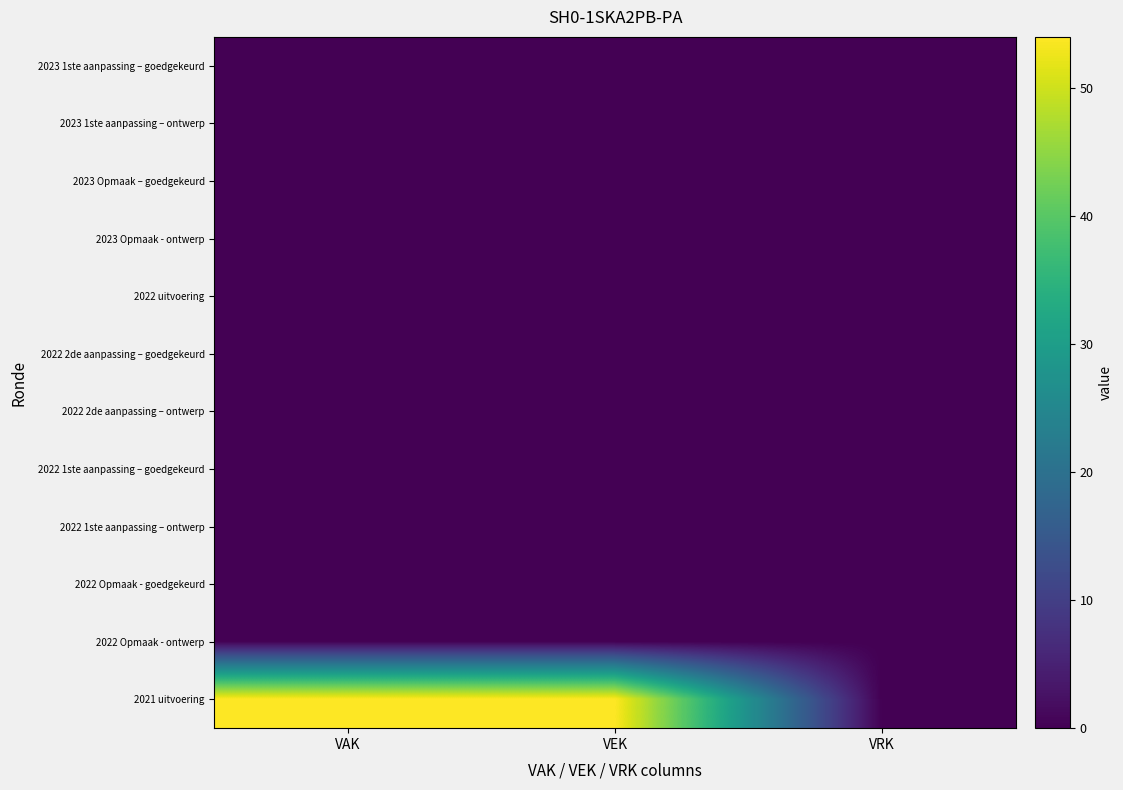

Reading left to right, what are all the values shown in this chart?

2023 1ste aanpassing – goedgekeurd: VAK=0	VEK=0	VRK=0
2023 1ste aanpassing – ontwerp: VAK=0	VEK=0	VRK=0
2023 Opmaak – goedgekeurd: VAK=0	VEK=0	VRK=0
2023 Opmaak - ontwerp: VAK=0	VEK=0	VRK=0
2022 uitvoering: VAK=0	VEK=0	VRK=0
2022 2de aanpassing – goedgekeurd: VAK=0	VEK=0	VRK=0
2022 2de aanpassing – ontwerp: VAK=0	VEK=0	VRK=0
2022 1ste aanpassing – goedgekeurd: VAK=0	VEK=0	VRK=0
2022 1ste aanpassing – ontwerp: VAK=0	VEK=0	VRK=0
2022 Opmaak - goedgekeurd: VAK=0	VEK=0	VRK=0
2022 Opmaak - ontwerp: VAK=0	VEK=0	VRK=0
2021 uitvoering: VAK=54	VEK=54	VRK=0